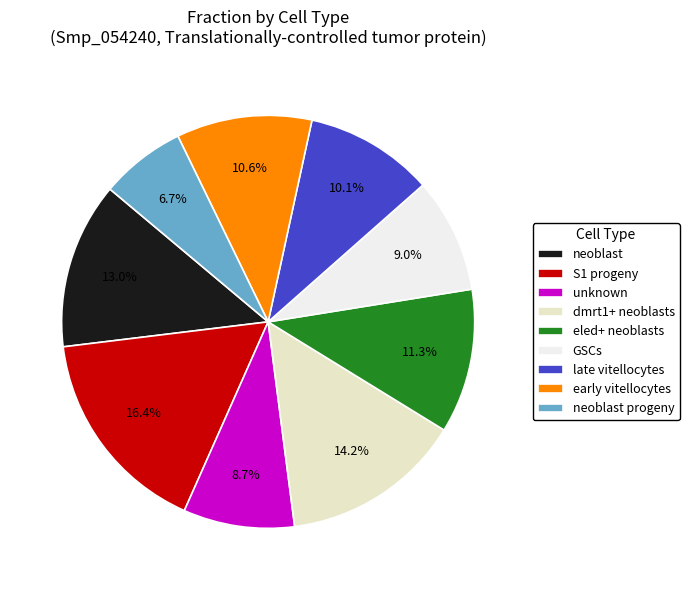

To the nearest percent, what portion does neoblast progeny represent?

7%